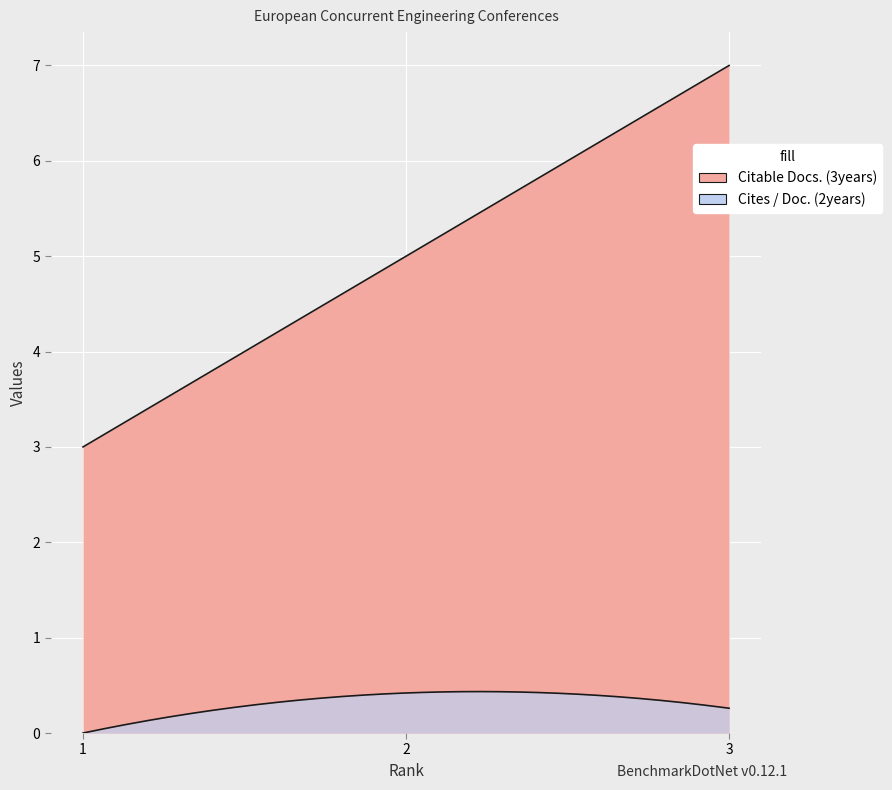

Which series has the largest range (max minus min)?

Citable Docs. (3years)